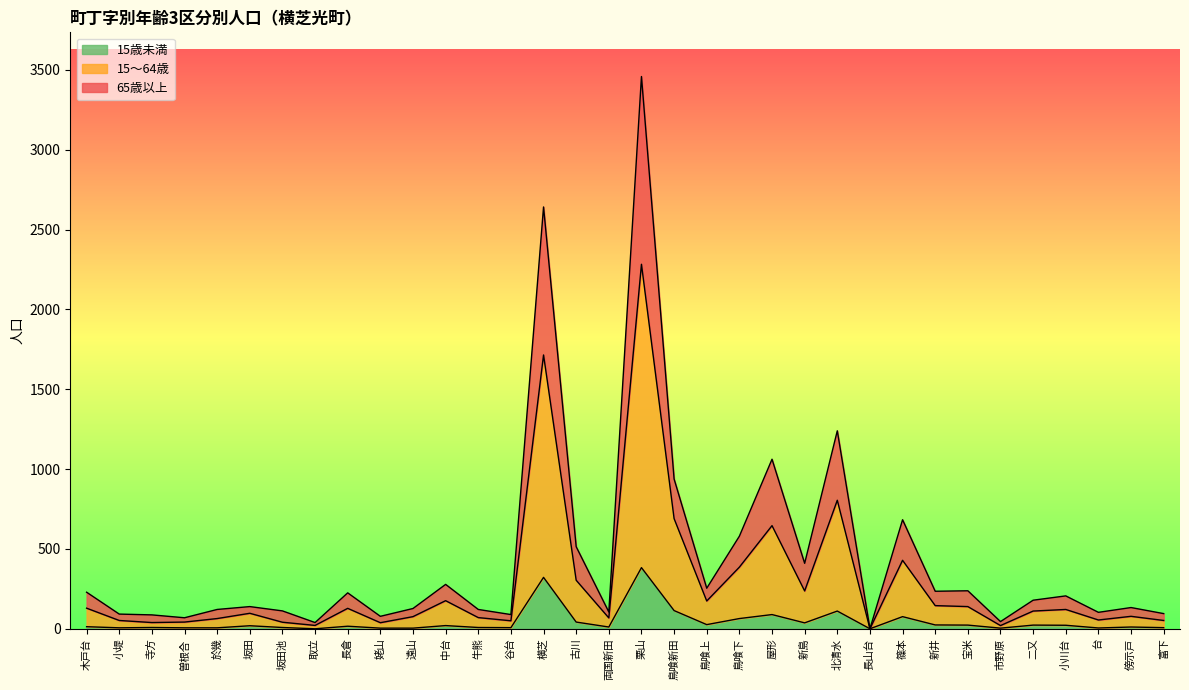

At which label does 15歳未満 reach its peak?

栗山